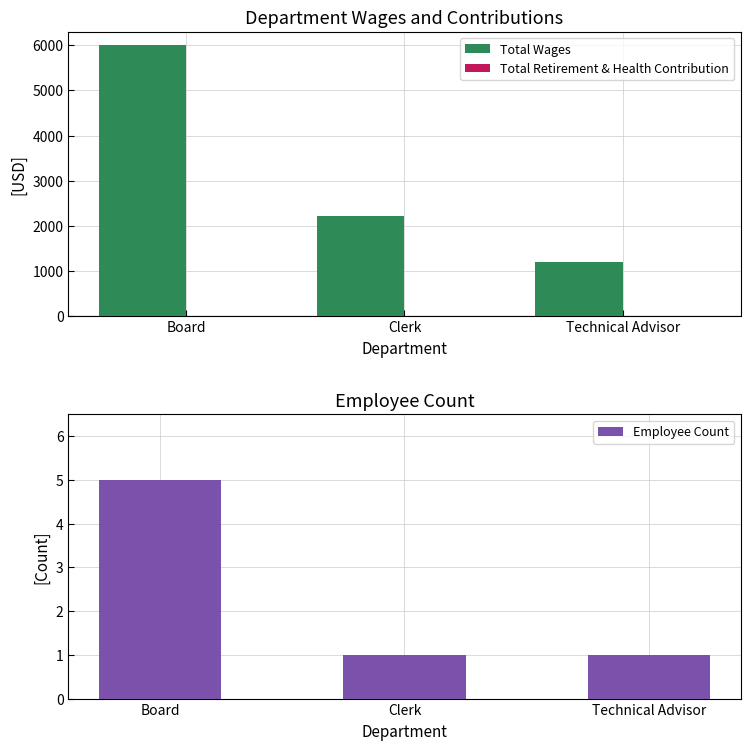

What are all the series names shown in the legend?

Total Wages, Total Retirement & Health Contribution, Employee Count